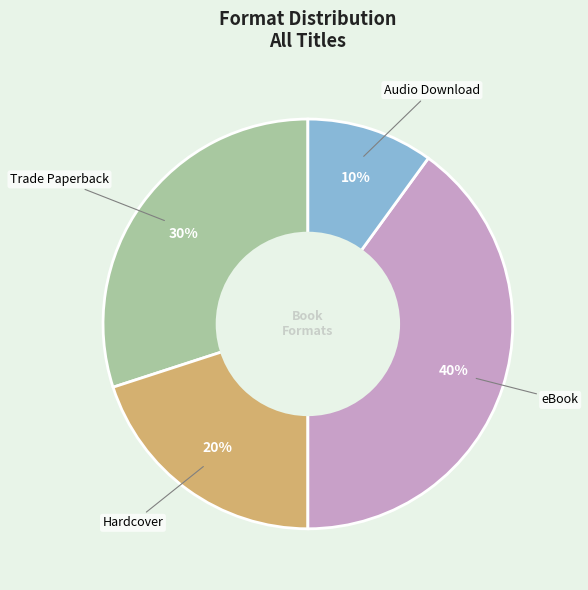

Does any single category account for the majority?

No